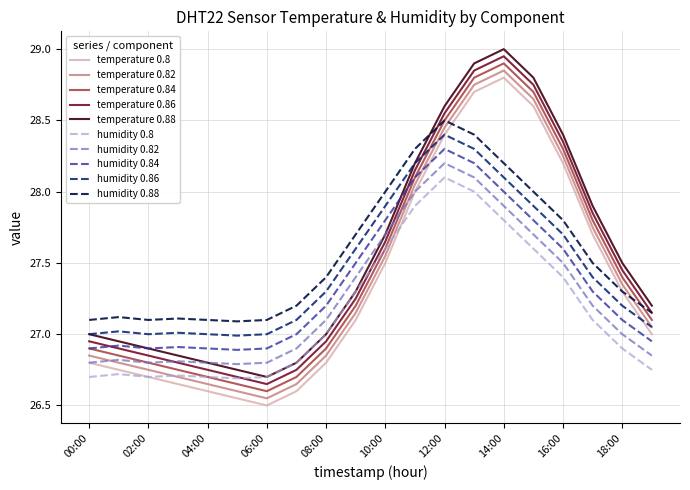

How many intersections are there between temperature 0.86 and humidity 0.82?

2